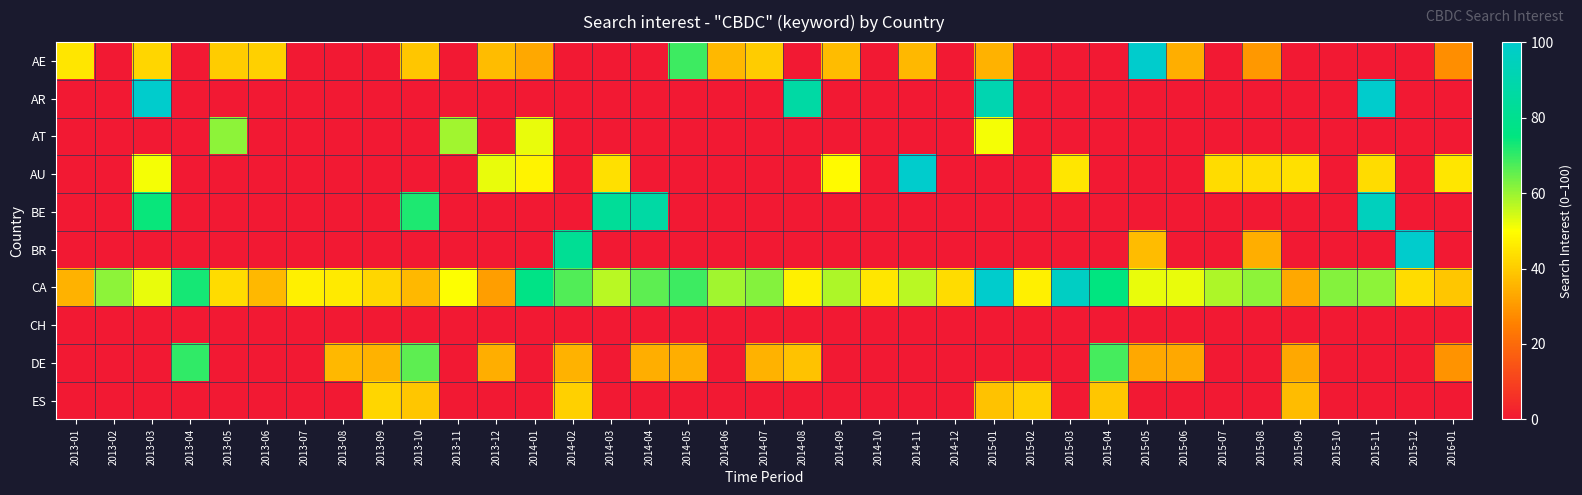

Which category has the highest value across all series?

2015-05